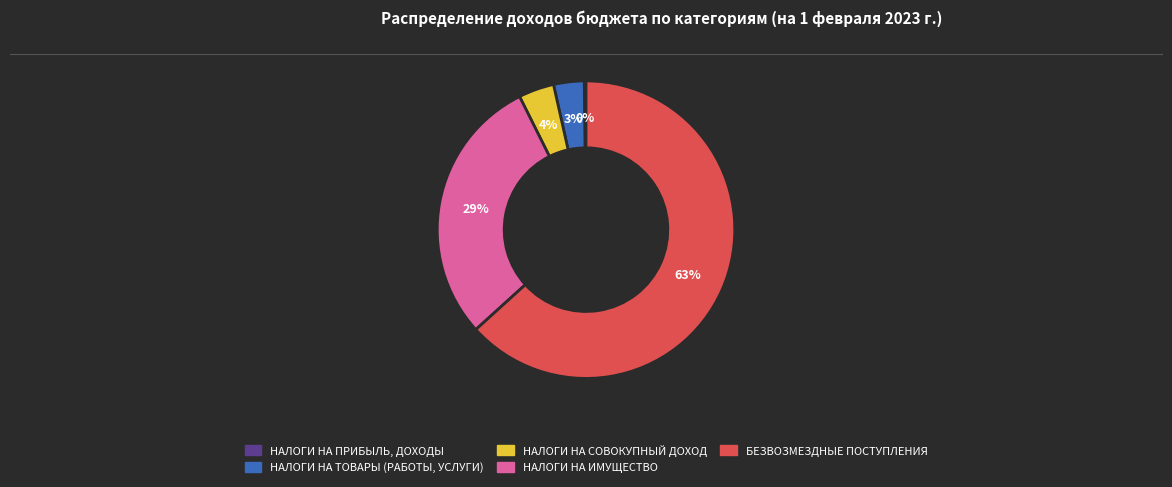

Do БЕЗВОЗМЕЗДНЫЕ ПОСТУПЛЕНИЯ and НАЛОГИ НА ТОВАРЫ (РАБОТЫ, УСЛУГИ) together represent more than half of the pie?

Yes